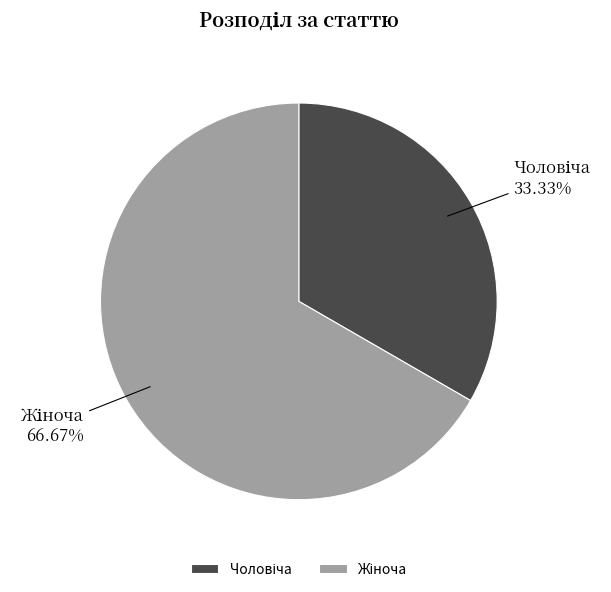

Is there a majority slice in this chart?

Yes